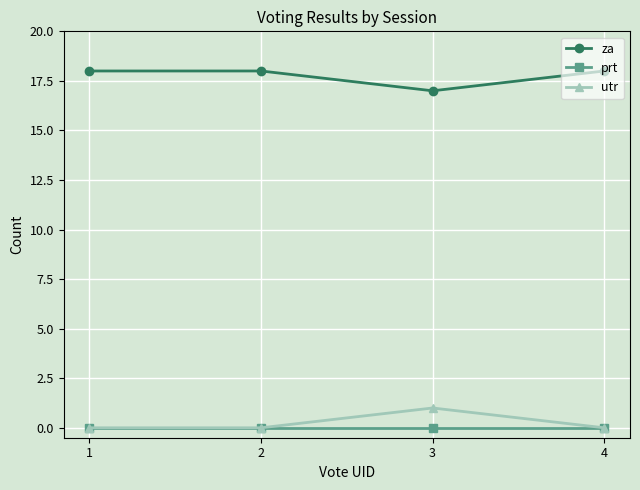

What is the difference between the highest and lowest values at 2?

18